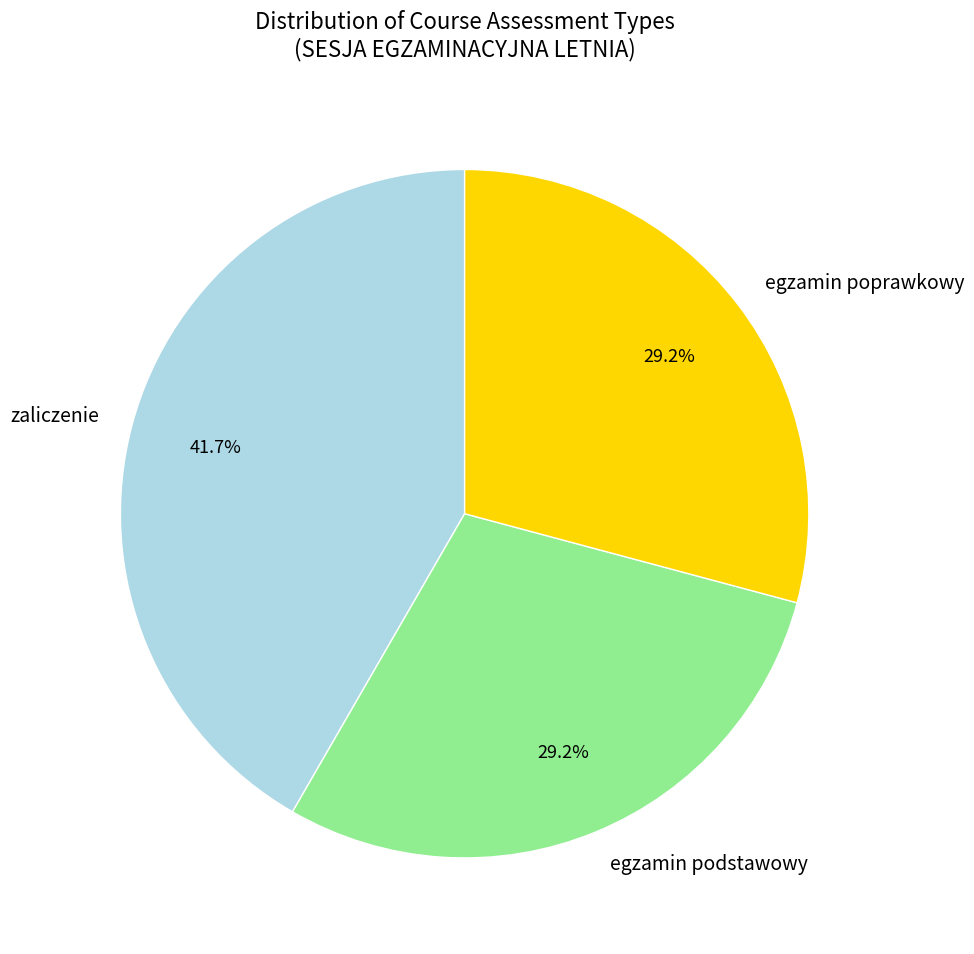

Which has a higher value, zaliczenie or egzamin podstawowy?

zaliczenie